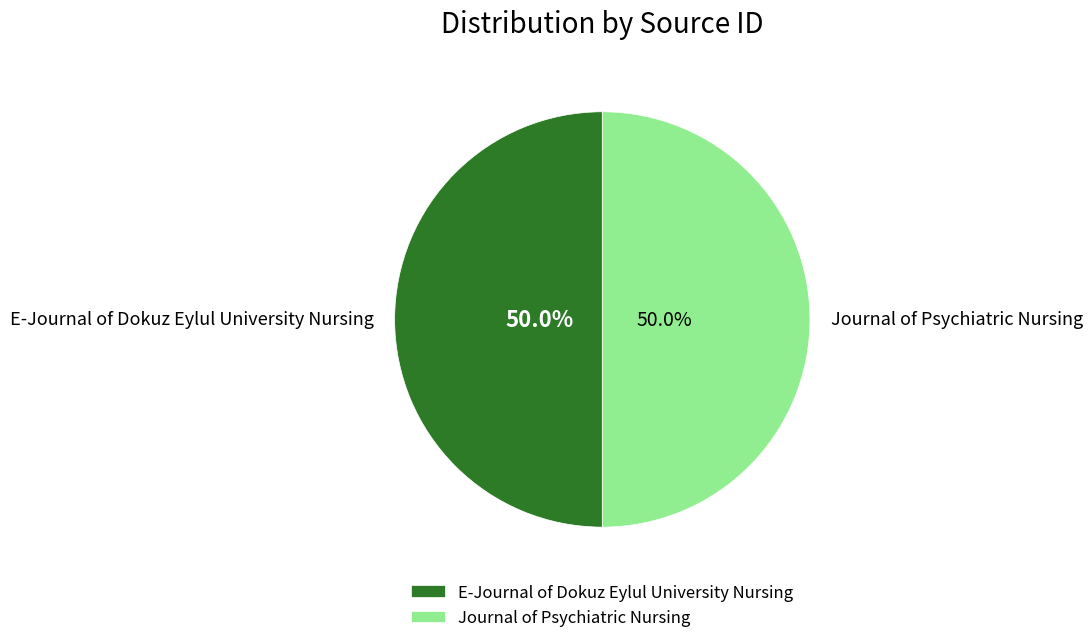

What percentage do Journal of Psychiatric Nursing and E-Journal of Dokuz Eylul University Nursing together represent?

100.0%